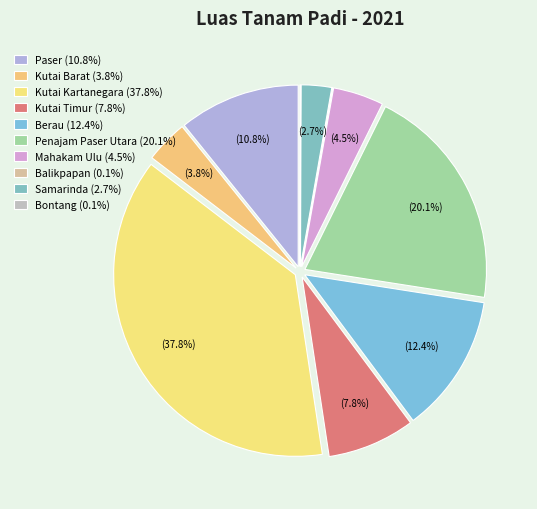

What percentage is the Penajam Paser Utara slice, to the nearest percent?

20%